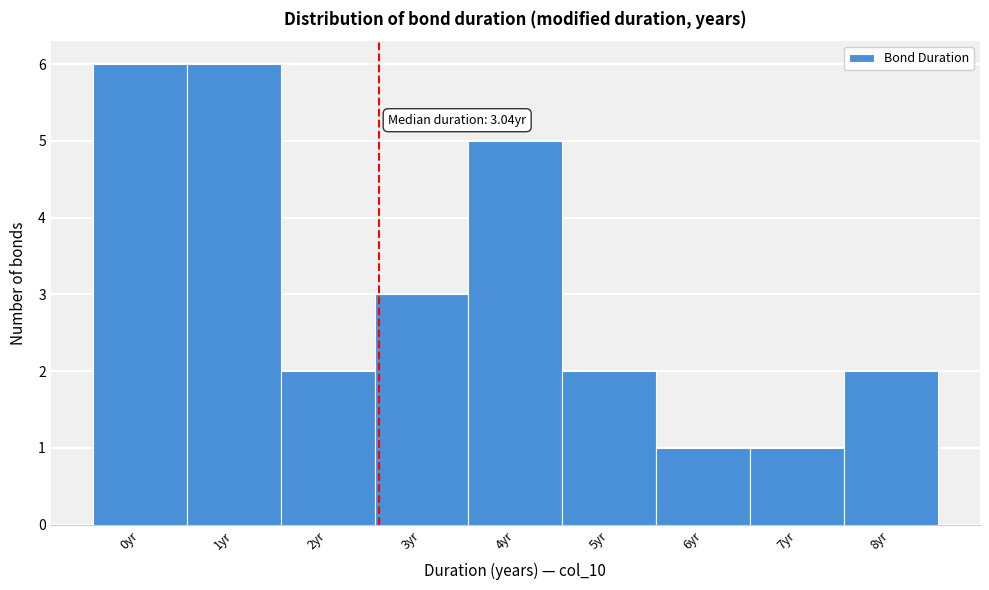

Reading left to right, what are all the values shown in this chart?

6	6	2	3	5	2	1	1	2